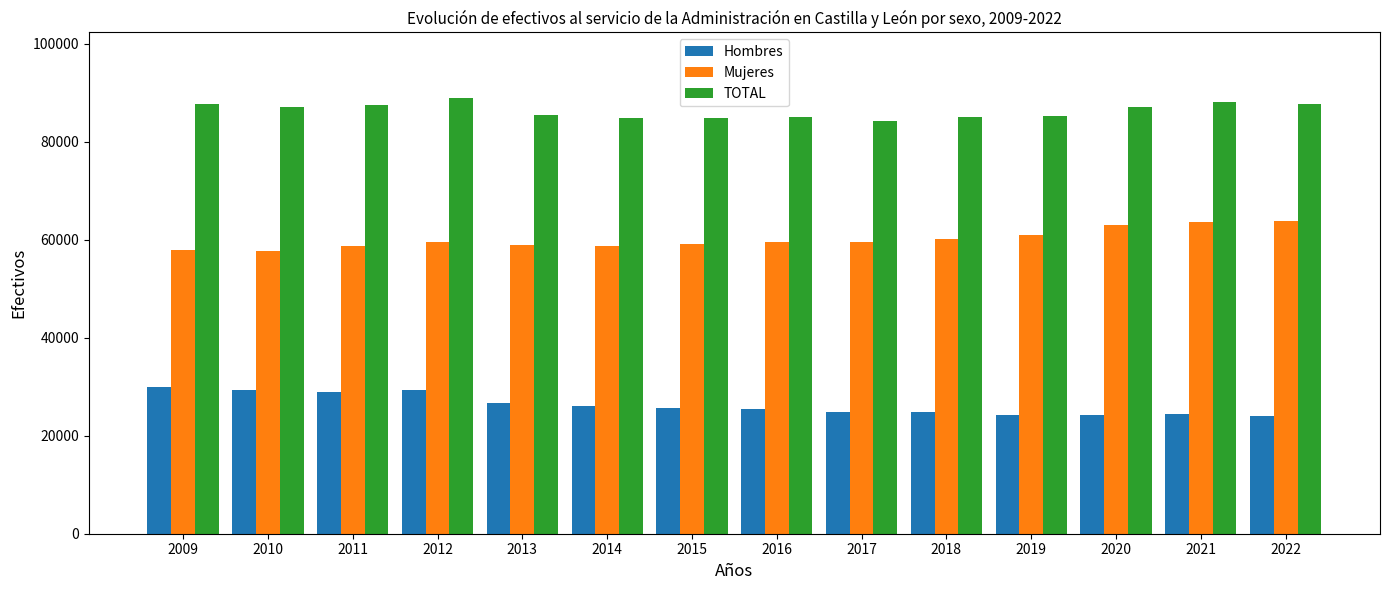

Rank the series at 2018 from highest to lowest value.

TOTAL, Mujeres, Hombres